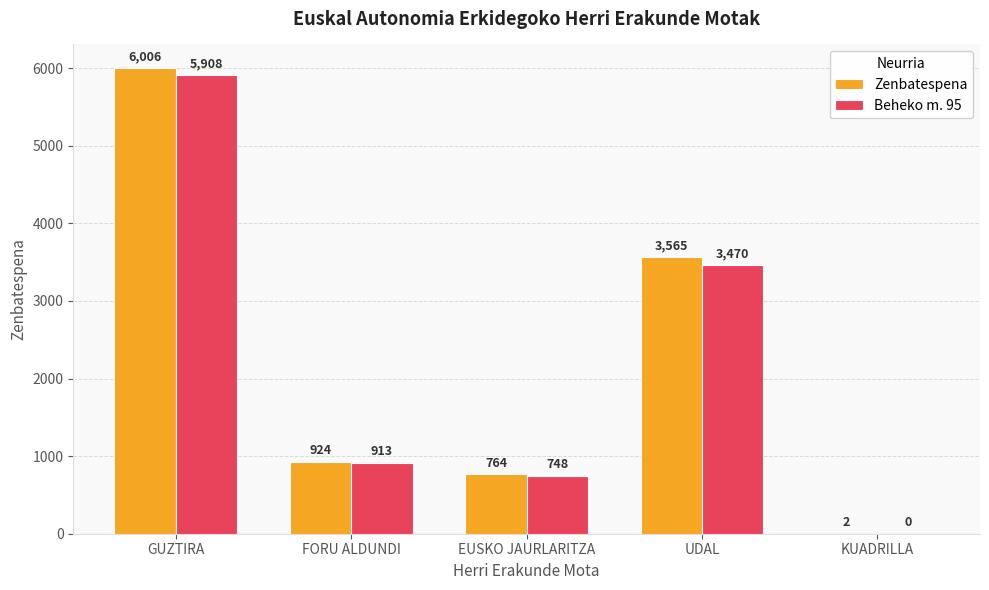

Are the bars horizontal?

No